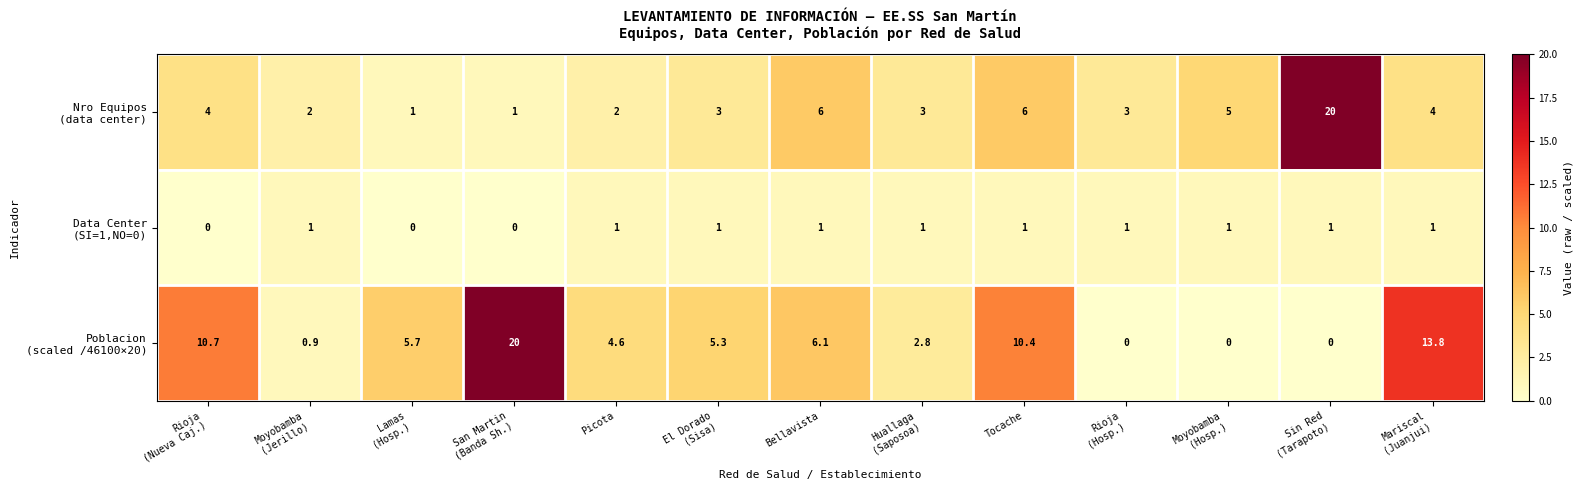

What is the maximum value shown in the chart?

20.0